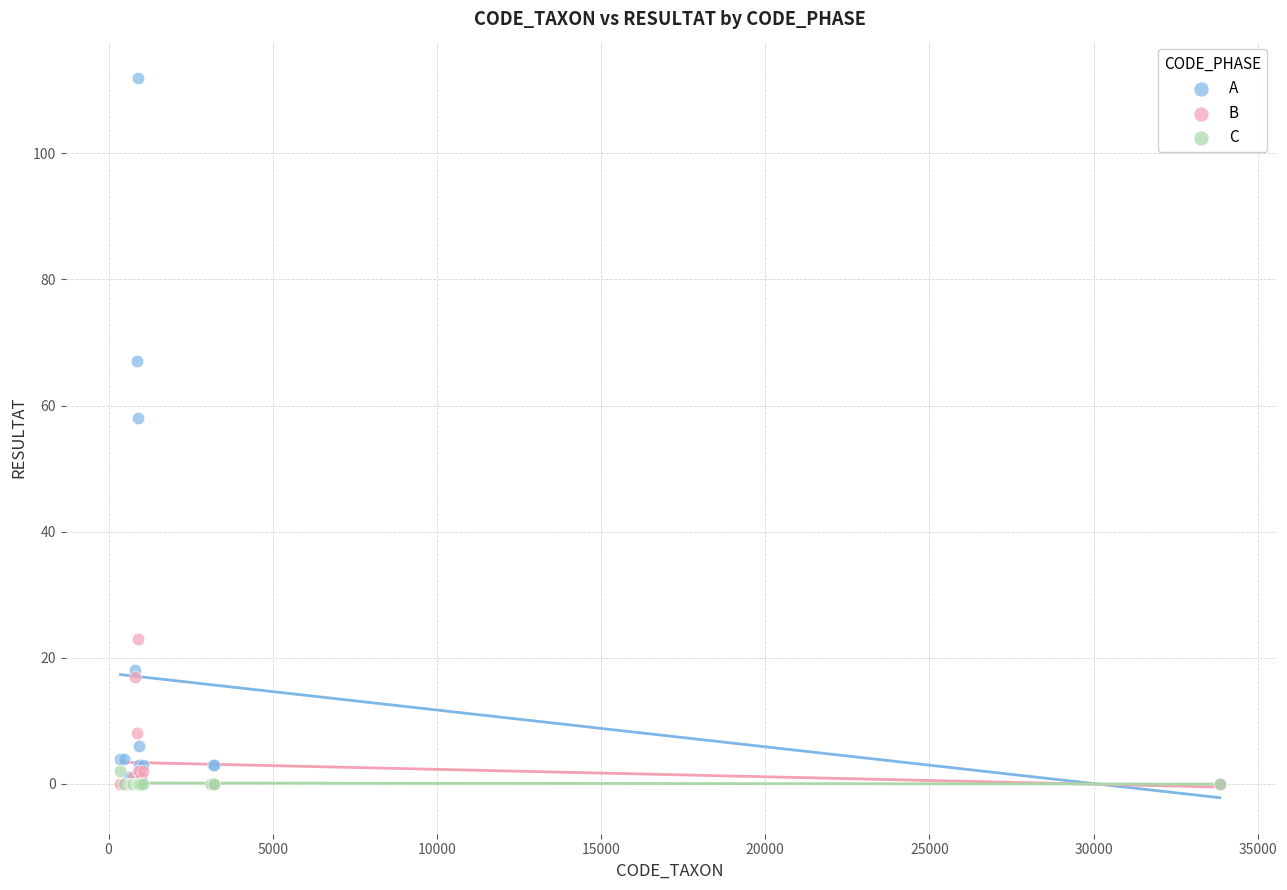

What are all the series names shown in the legend?

A, B, C